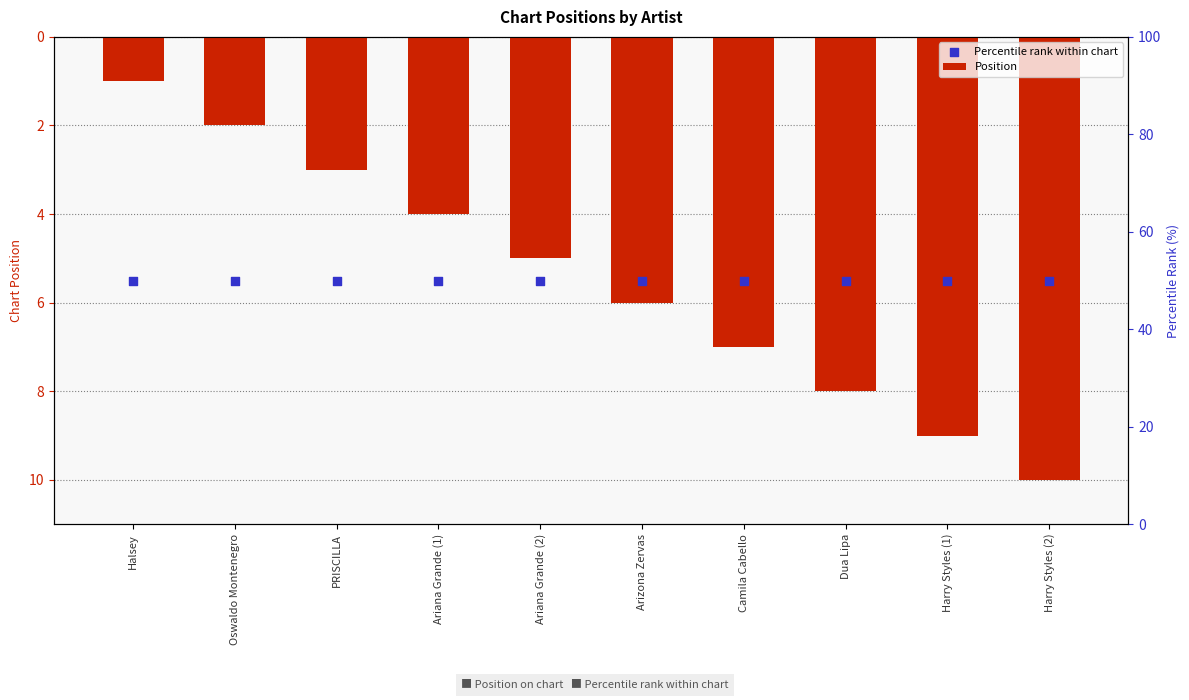

At which category is the sum across all series the highest?

Harry Styles (2)